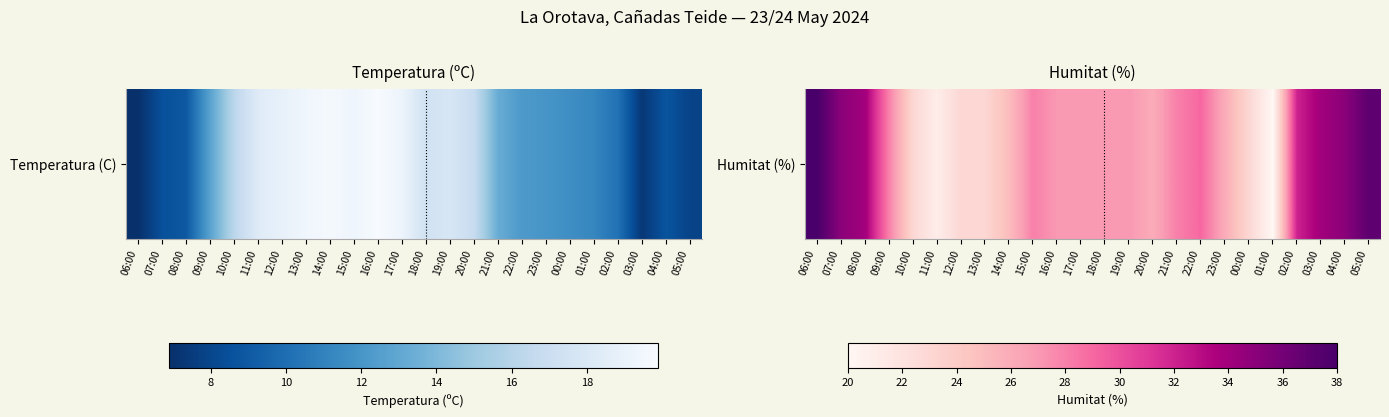

What is the greatest value displayed?

38